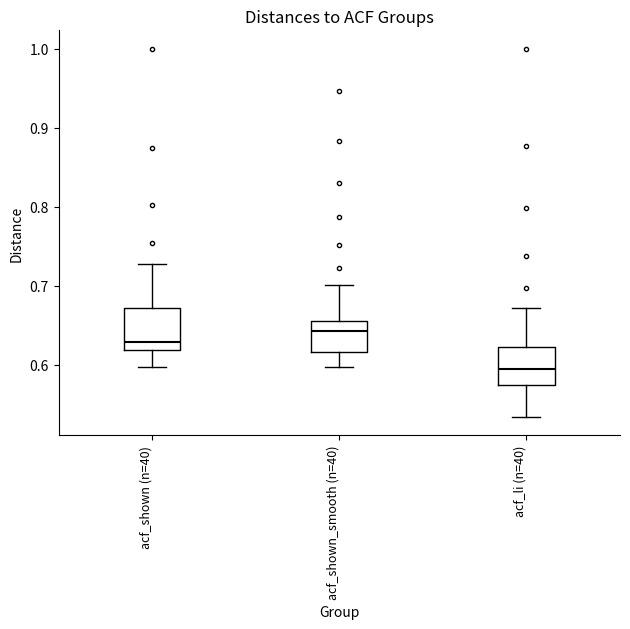

Where does the upper whisker of the box for acf_shown (n=40) end on the y-axis? The values are not printed on the chart, so give them approximately, as read against the axis.

0.73